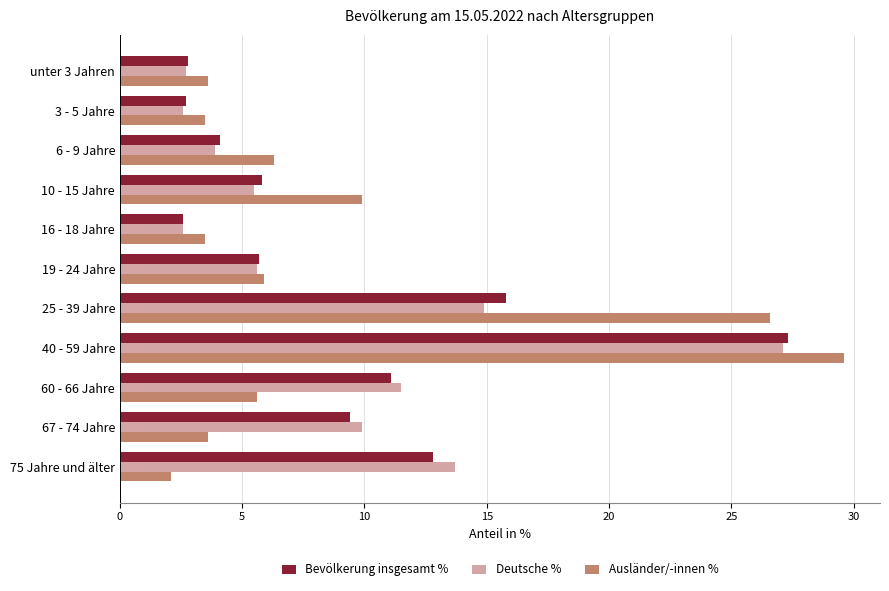

Rank the series by their average value, from highest to lowest.

Ausländer/-innen %, Bevölkerung insgesamt %, Deutsche %